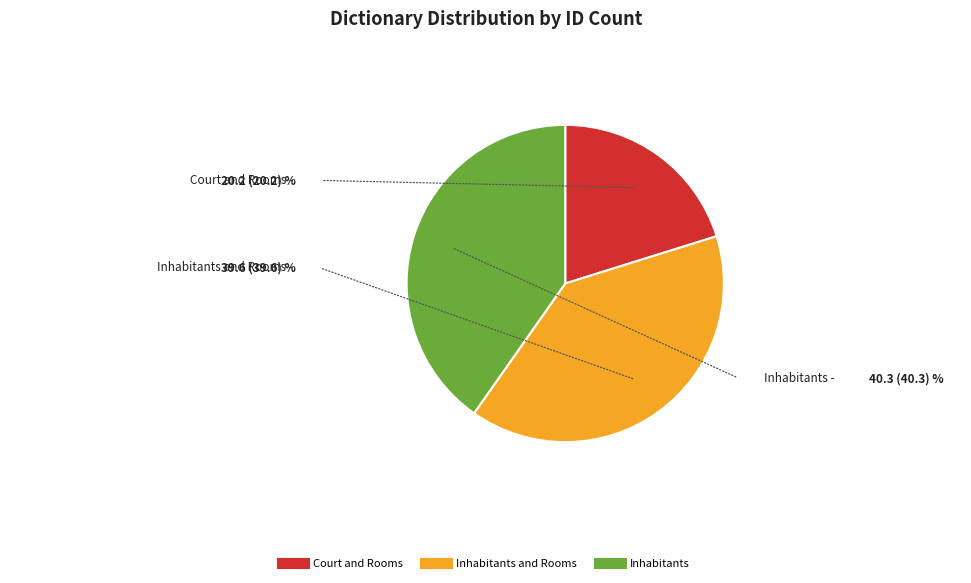

Is there a majority slice in this chart?

No